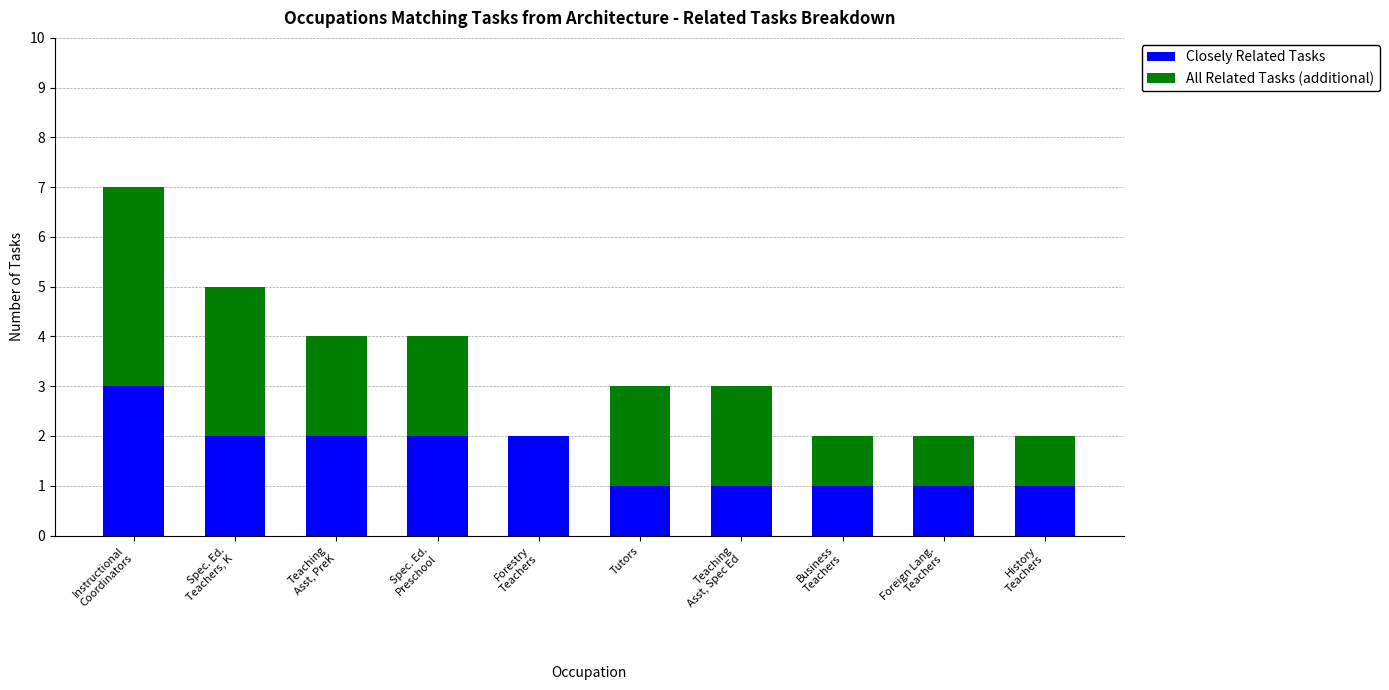

Does the chart contain stacked bars?

Yes